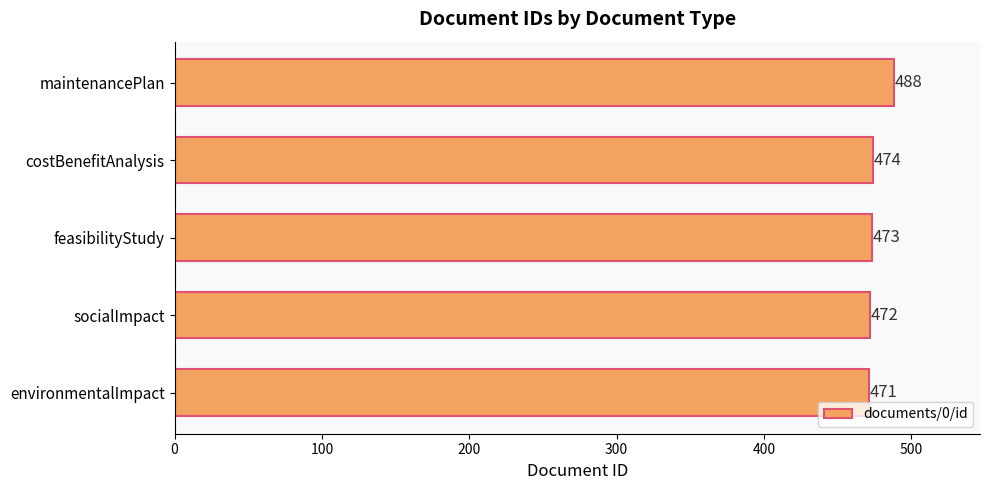

At which category does the chart reach its peak across all series?

maintenancePlan